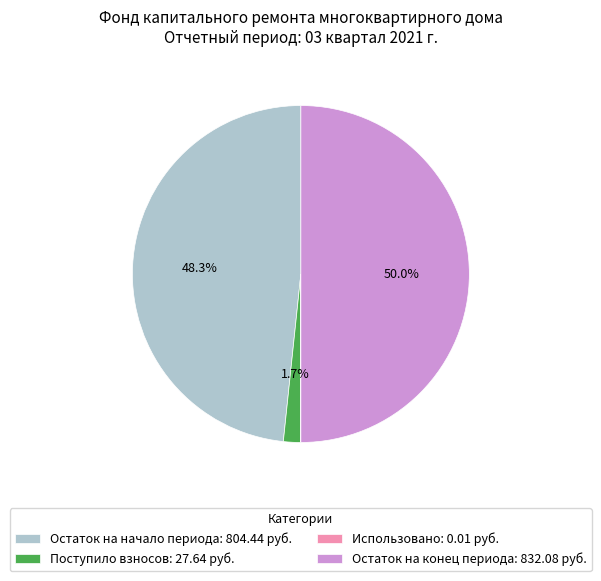

Approximately how many times larger is the value at Остаток на конец периода: 832.08 руб. compared to Остаток на начало периода: 804.44 руб.?

1.0